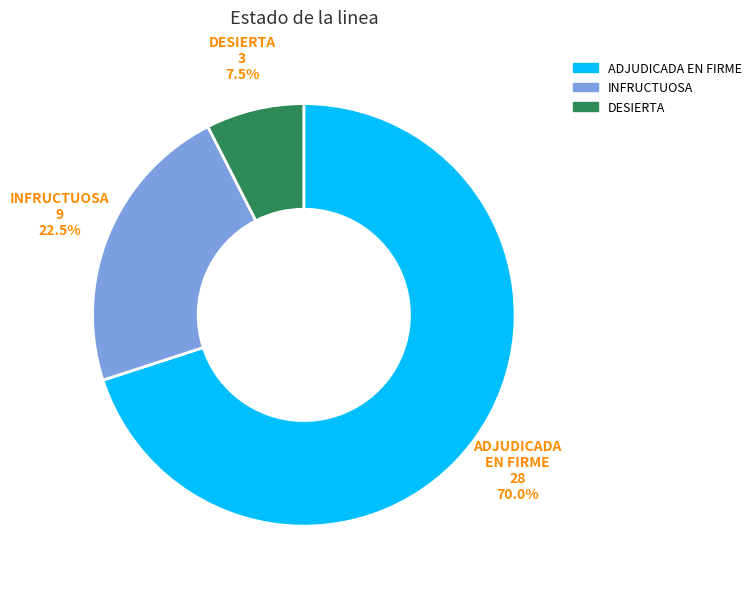

Is there a majority slice in this chart?

Yes